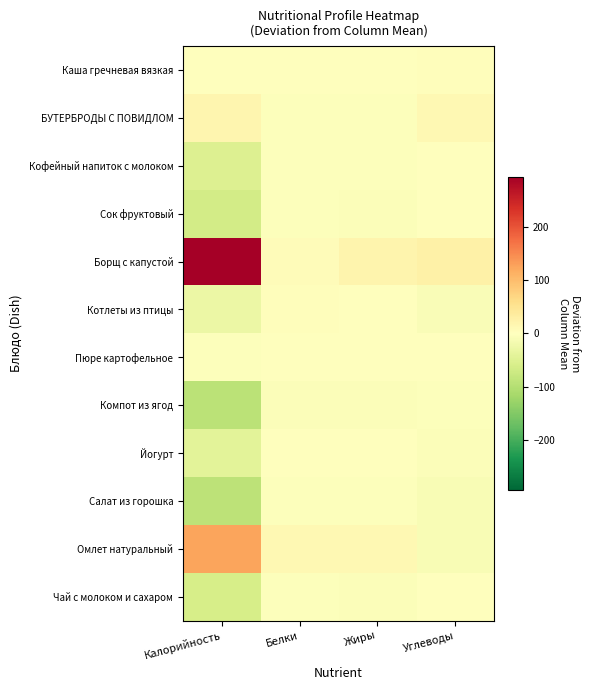

Which series has the widest spread of values?

Борщ с капустой